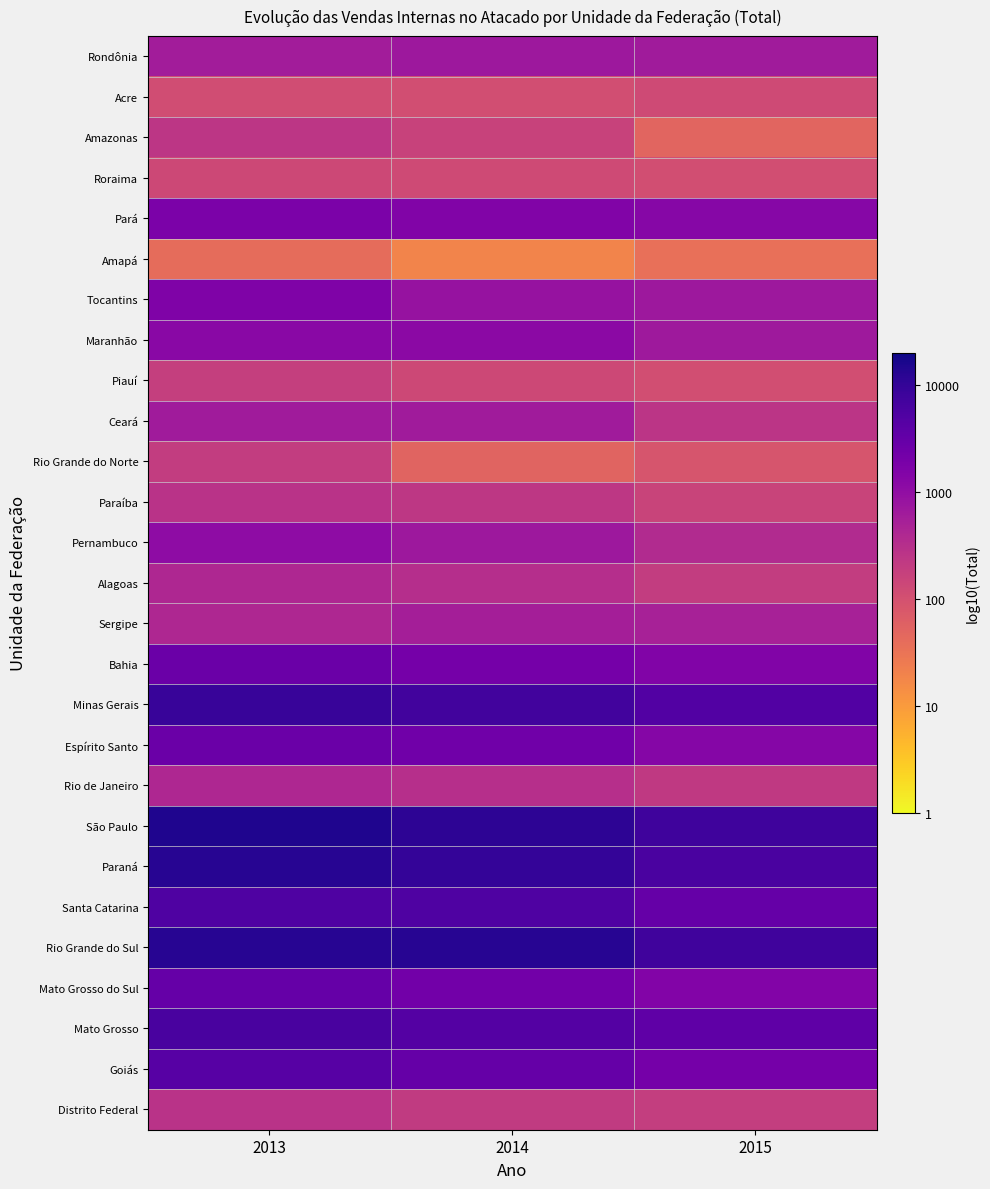

What is the greatest value displayed?

4.2